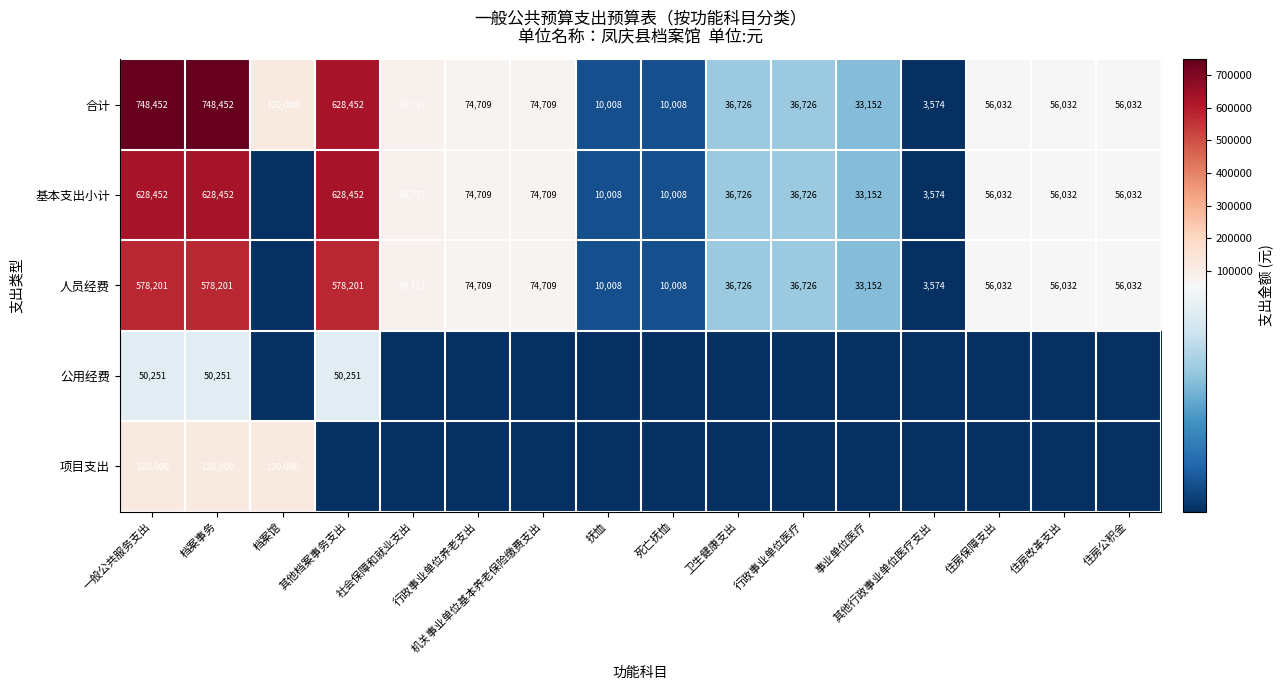

Is it true that 基本支出小计 equals 58016 at 社会保障和就业支出?

False